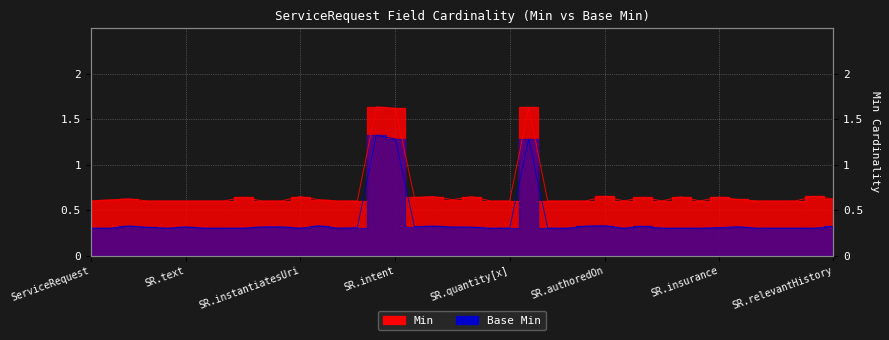

How many Base Min values are between 0 and 1?

37